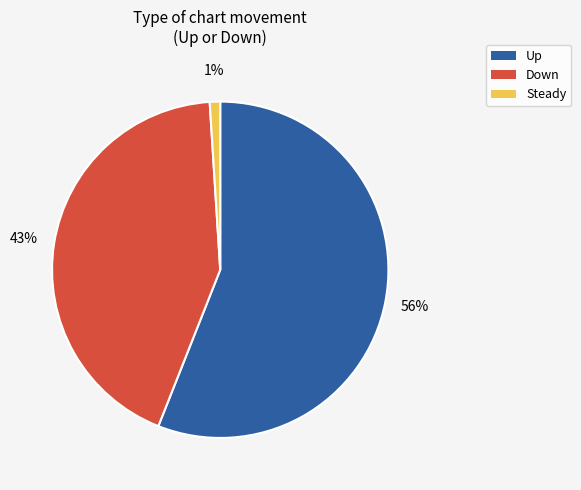

How many slices are in this pie chart?

3